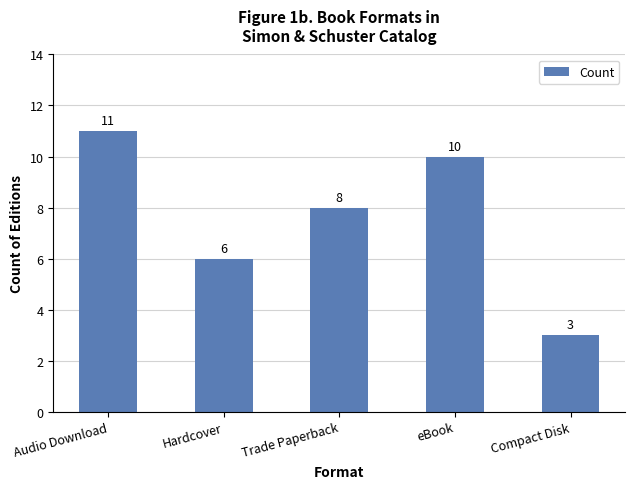

What is the difference between the maximum and minimum values?

8